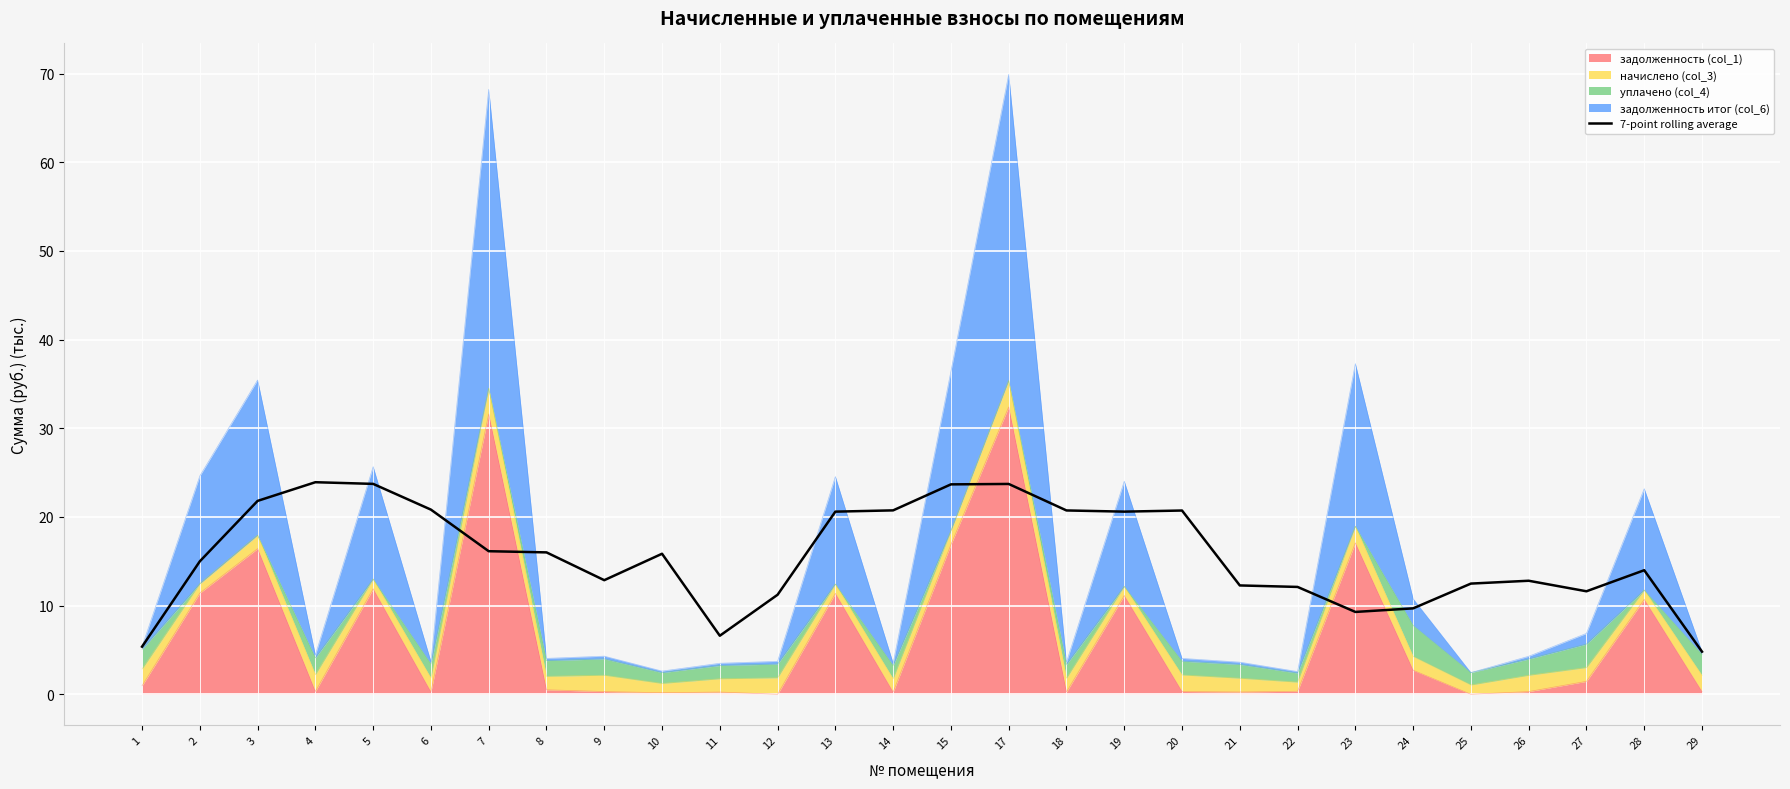

What is the smallest value displayed?

4.8